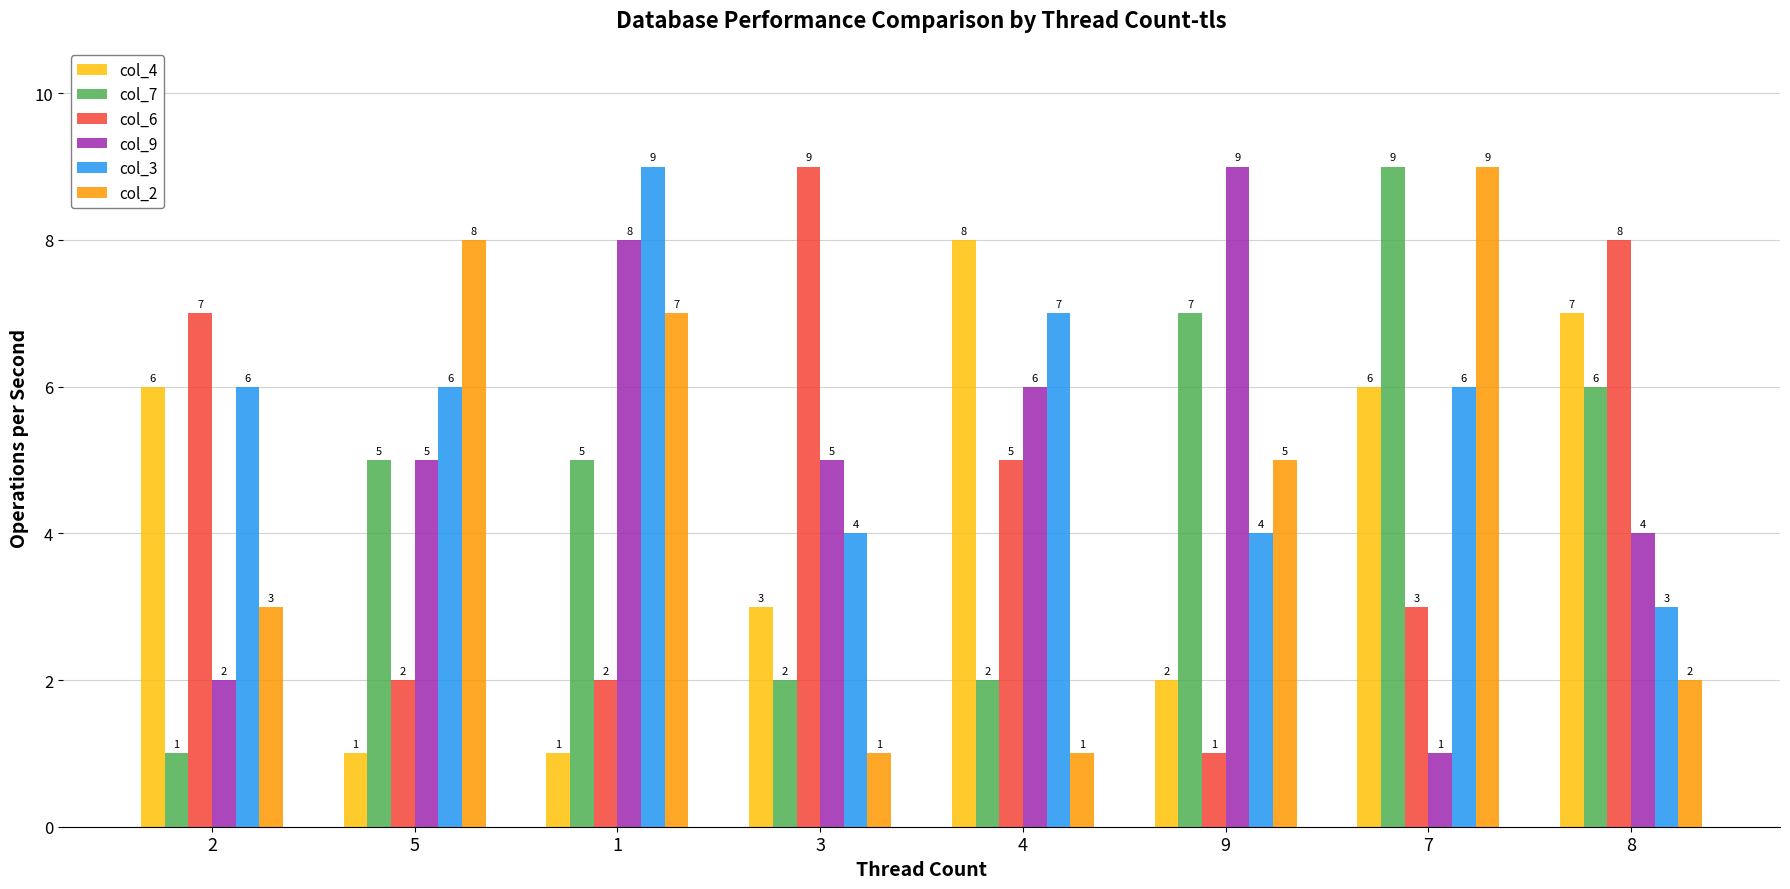

What is the greatest value displayed?

9